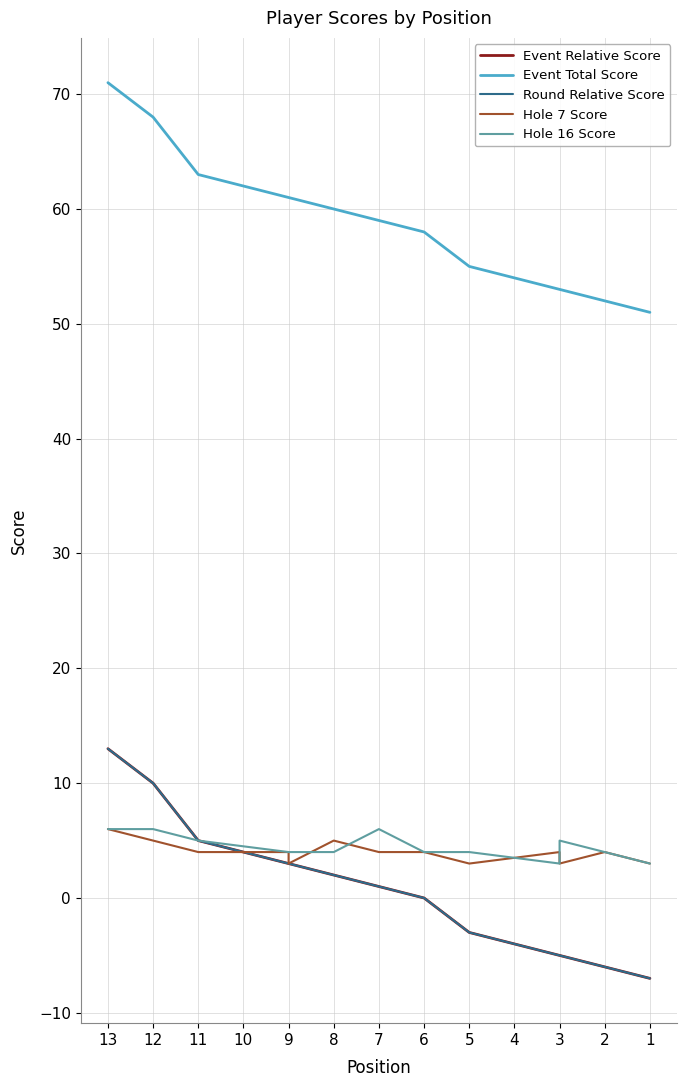

True or false: Hole 7 Score and Hole 16 Score cross at least once.

True